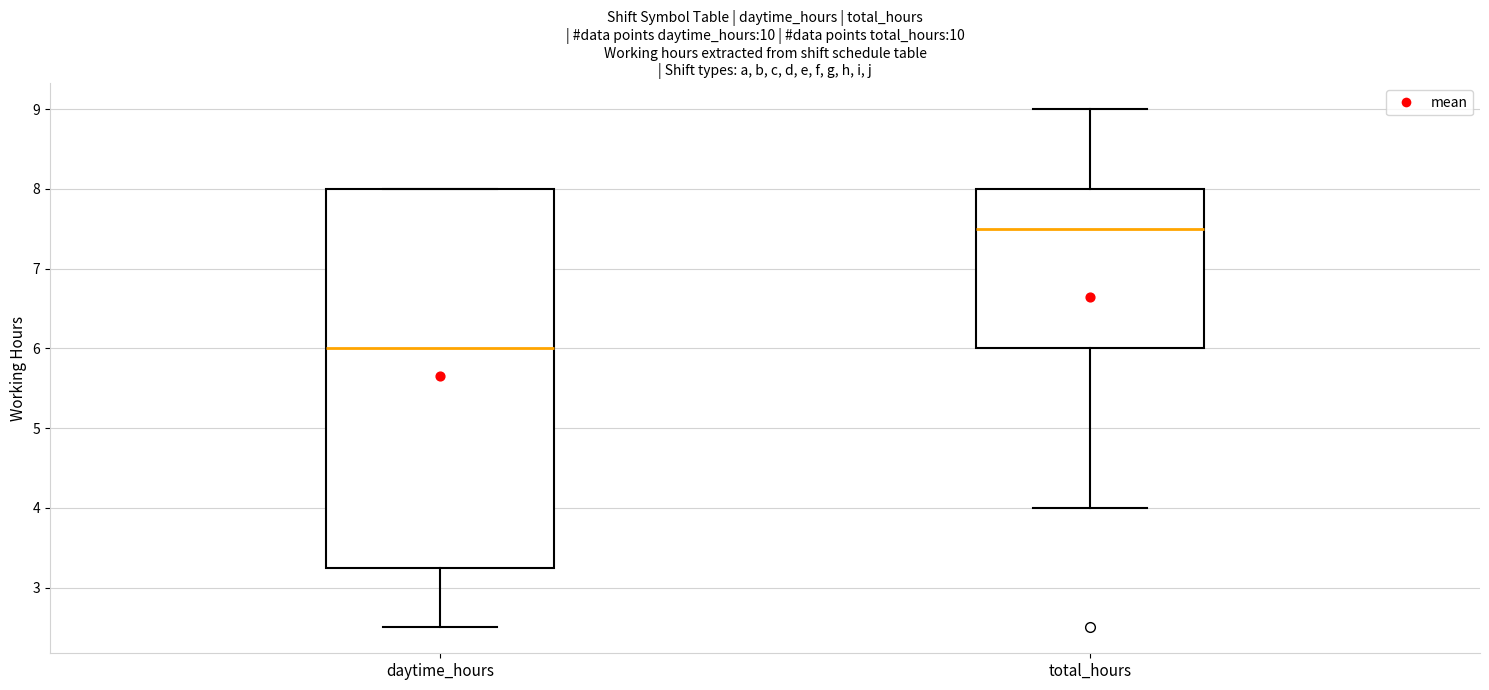

Reading left to right, read every box against the y-axis: the position of its median line, the range the box covers, and the ends of its whiskers. The values are not printed on the chart, so give them approximately, as read against the axis.

daytime_hours: median 6.0, box 3.3 to 8.0, whiskers 2.5 to 8.0
total_hours: median 7.5, box 6.0 to 8.0, whiskers 4.0 to 9.0